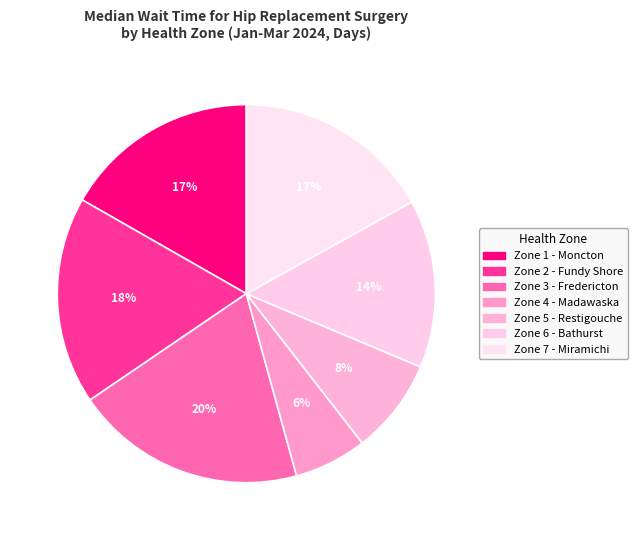

What is the ratio of the value at Zone 7 - Miramichi to the value at Zone 3 - Fredericton?

0.9